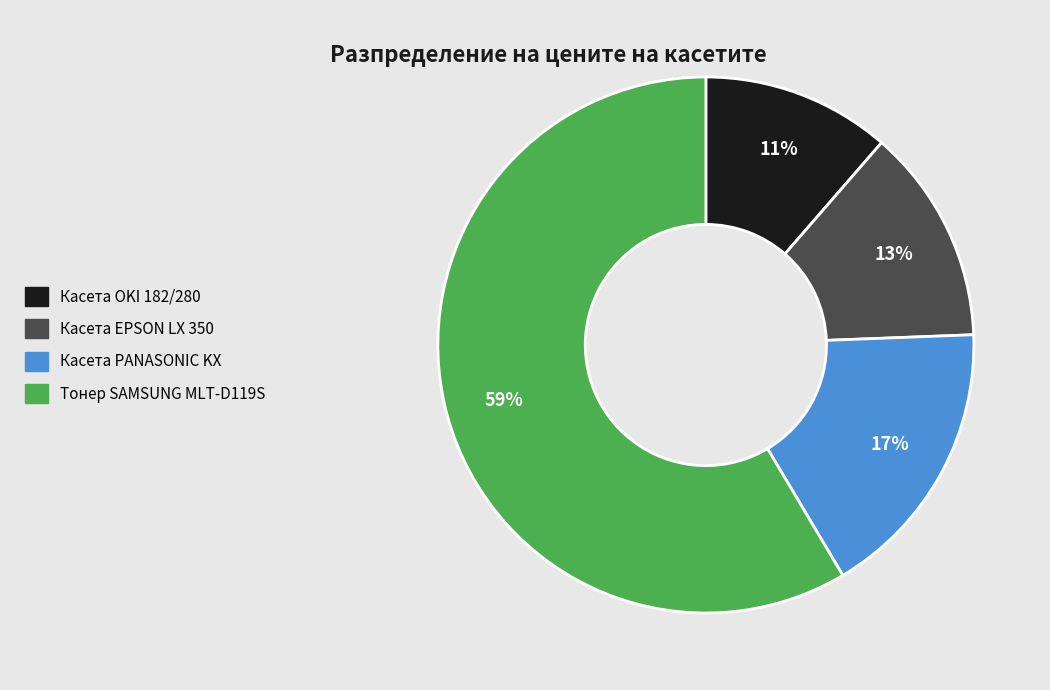

Which category has the smallest portion of the pie?

Касета OKI 182/280